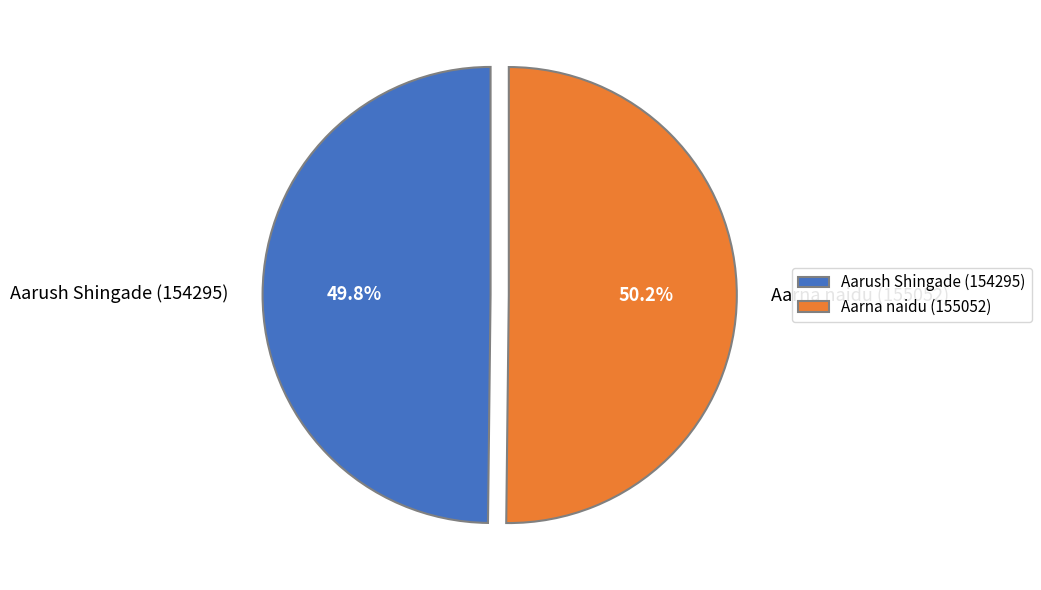

Is there any slice that represents more than half of the pie?

Yes